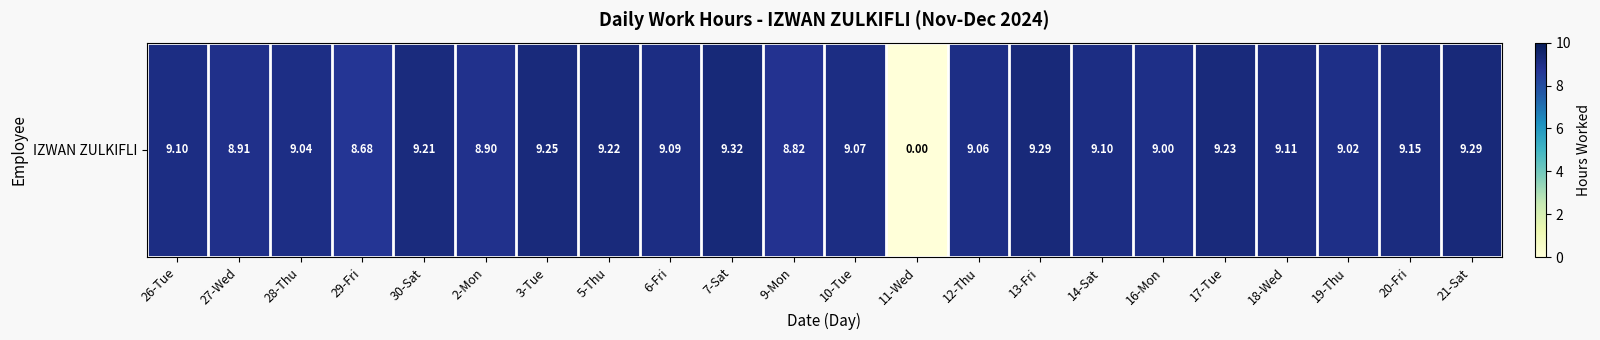

At which category does the chart reach its peak across all series?

7-Sat